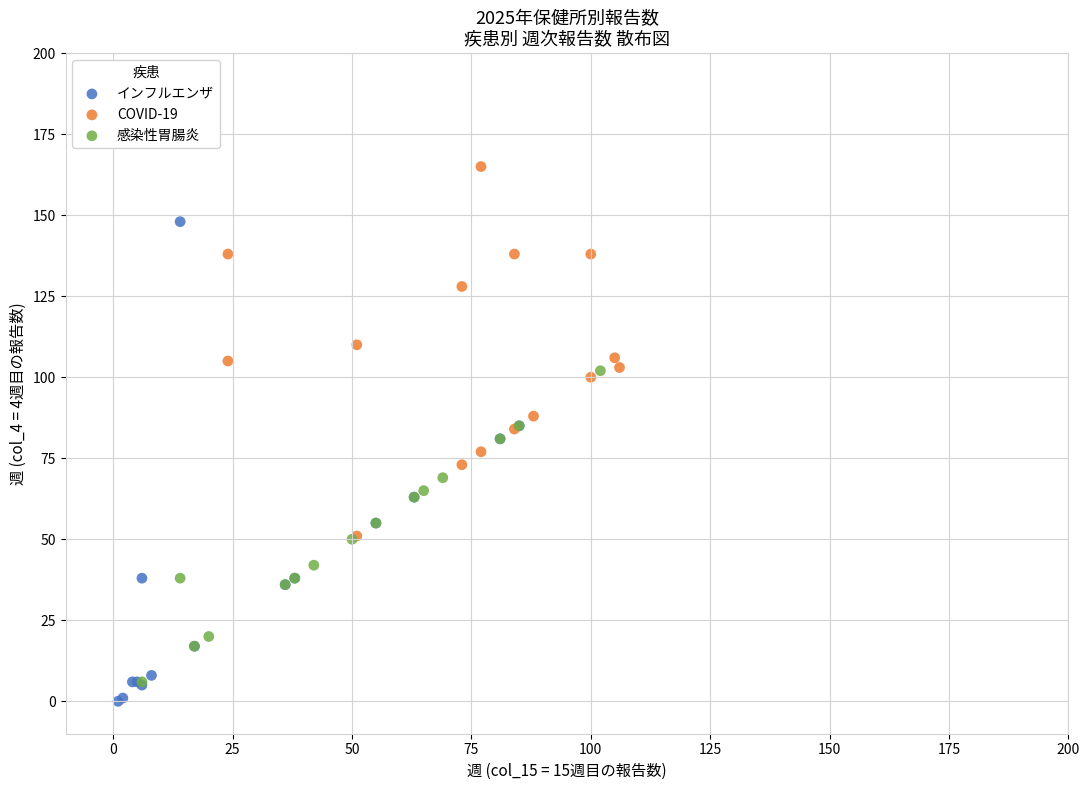

Which series reaches the maximum Y coordinate?

COVID-19